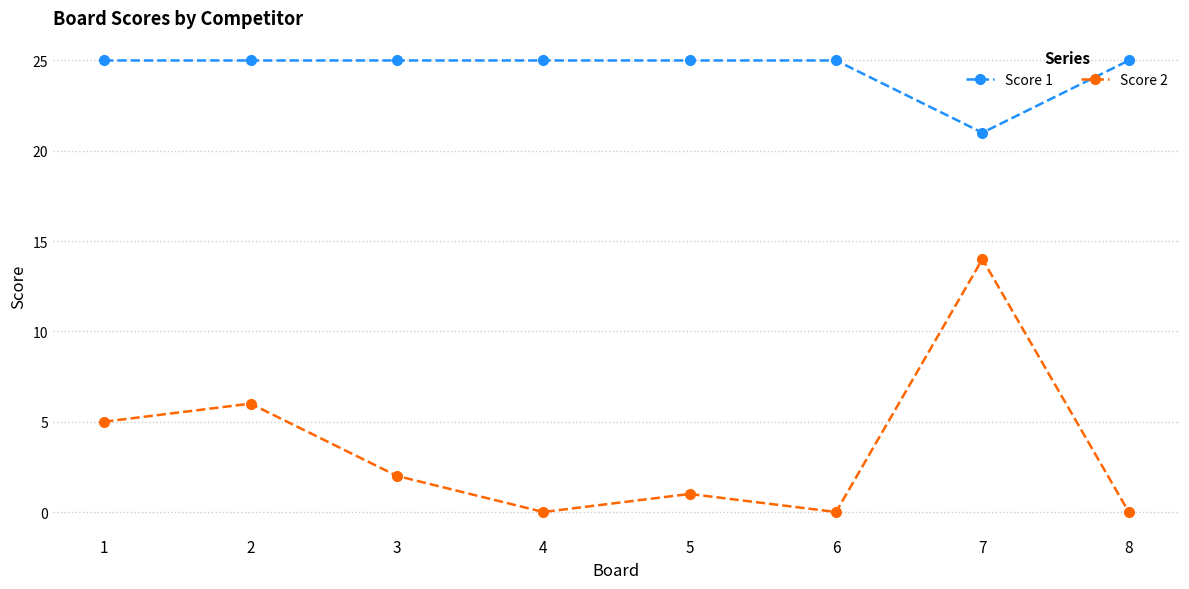

Count the number of categories in the chart.

8